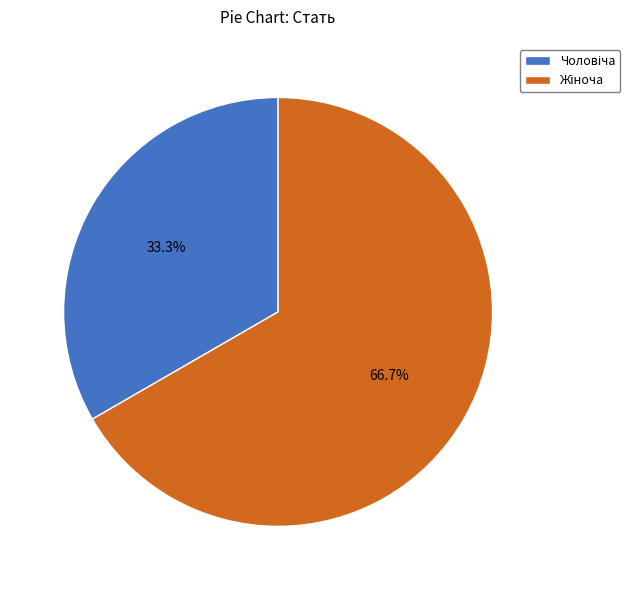

Does any single category account for the majority?

Yes